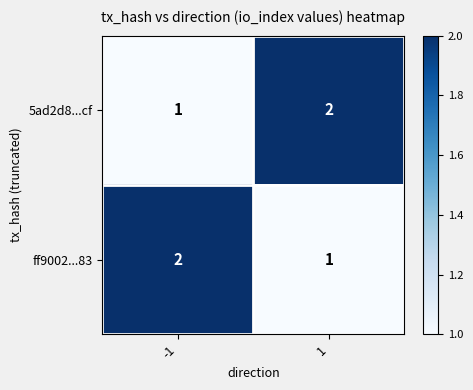

Reading left to right, list all the values displayed in this chart.

5ad2d8...cf: -1=1	1=2
ff9002...83: -1=2	1=1